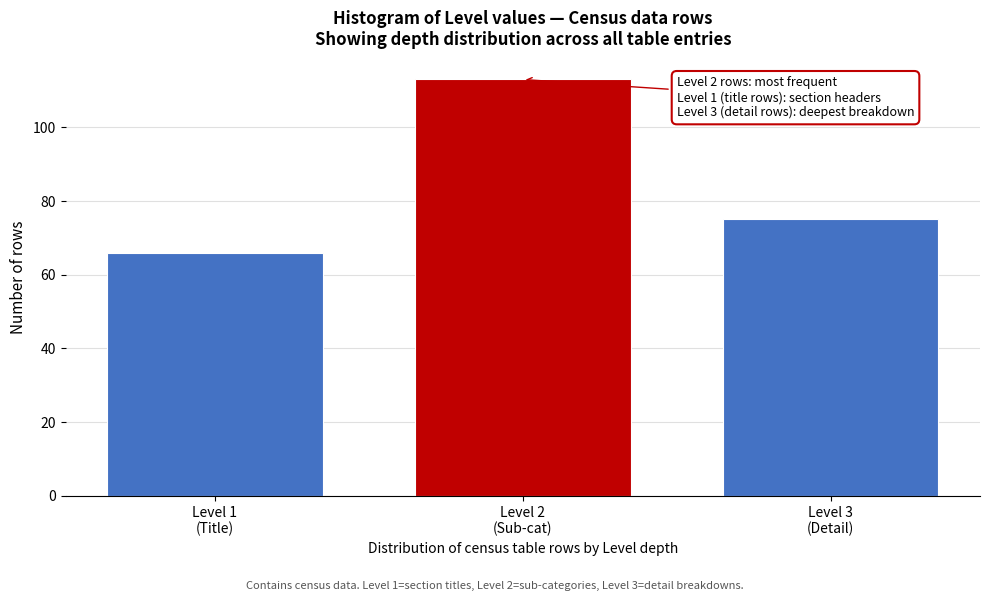

Reading left to right, what are all the values shown in this chart?

66	113	75